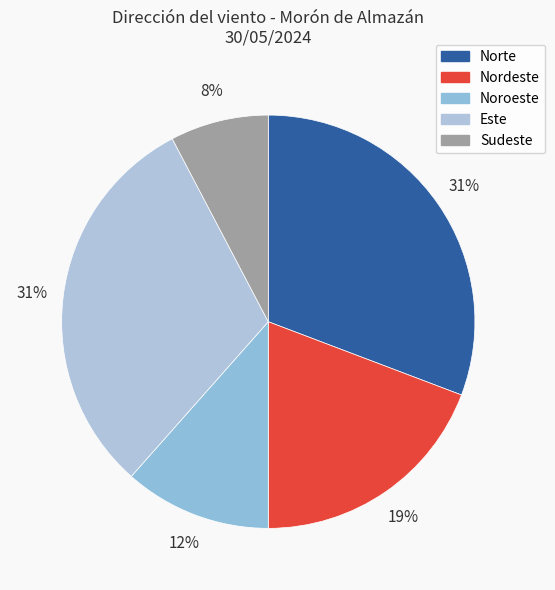

Rank the categories by value from lowest to highest.

Sudeste, Noroeste, Nordeste, Norte, Este